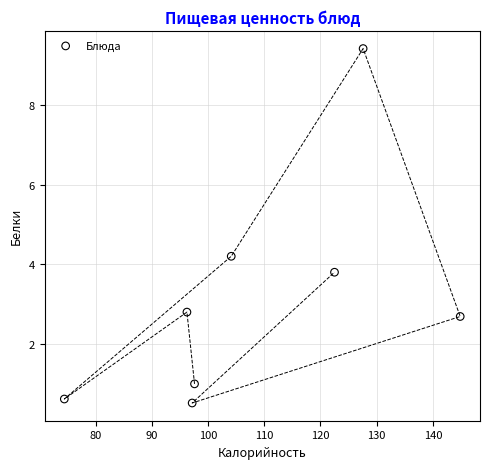

What is the range of X values (max minus min)?

70.4